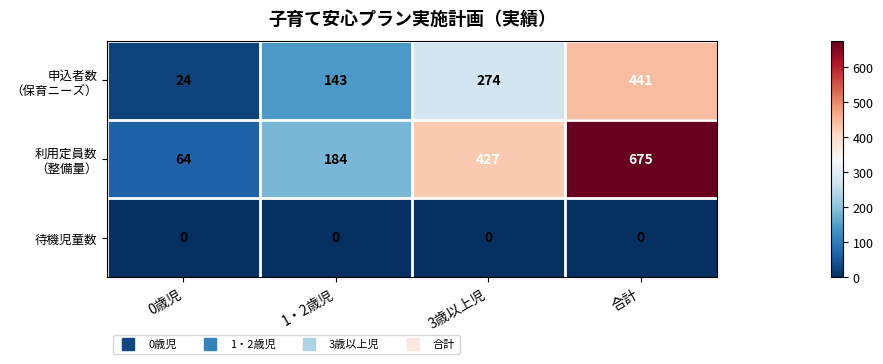

What is the total value across all series at 合計?

1116